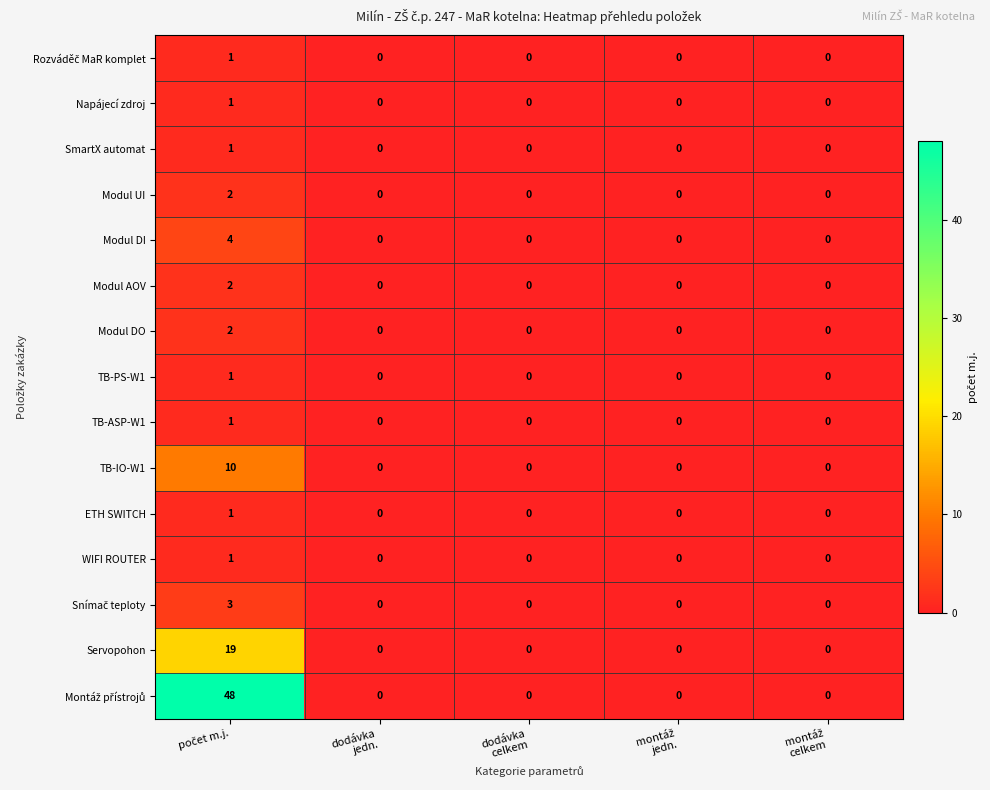

What is the maximum value shown in the chart?

48